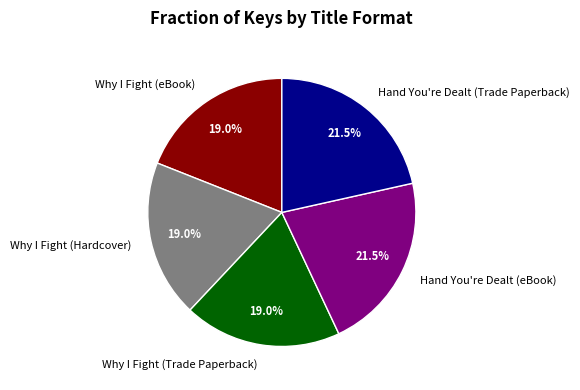

To the nearest percent, what is the average slice percentage?

20%